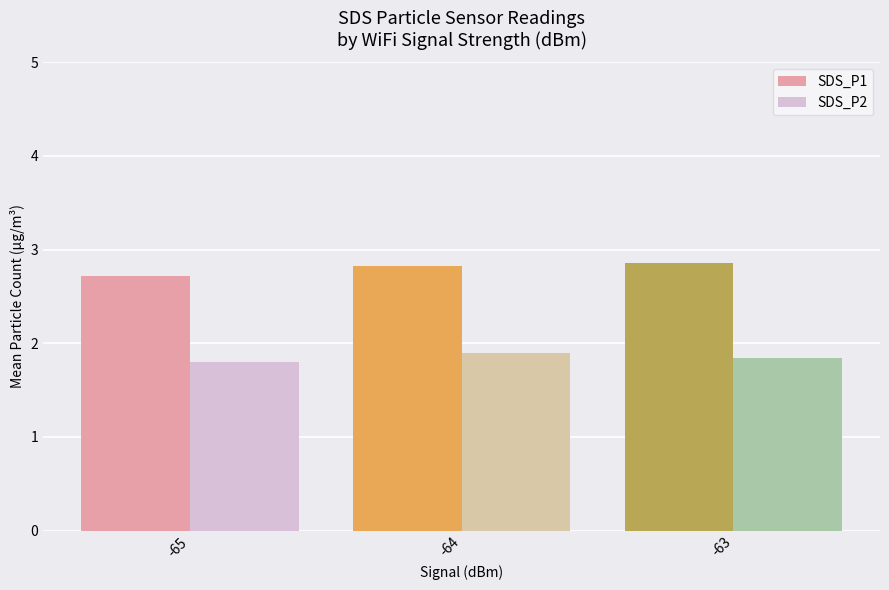

Which series changed the most between -65 and -63?

SDS_P1